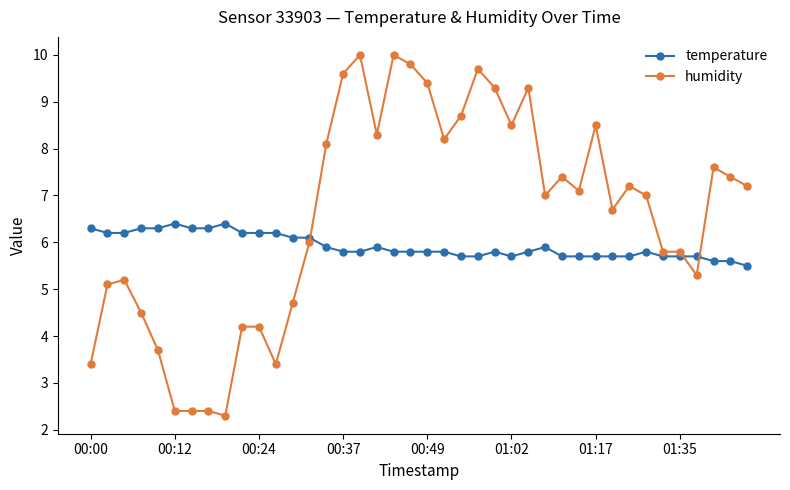

True or false: humidity and temperature cross at least once.

True